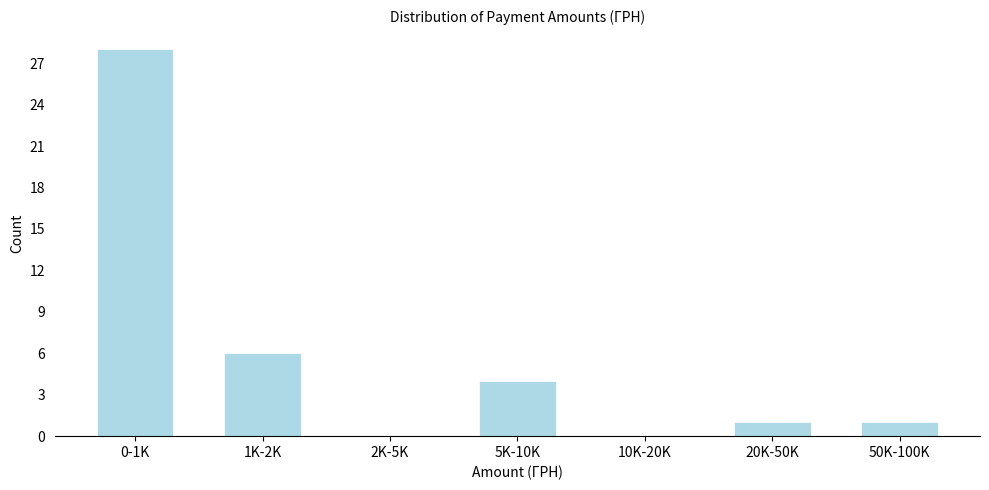

Reading left to right, transcribe all the data shown in this chart.

0-1K=28	1K-2K=6	2K-5K=0	5K-10K=4	10K-20K=0	20K-50K=1	50K-100K=1